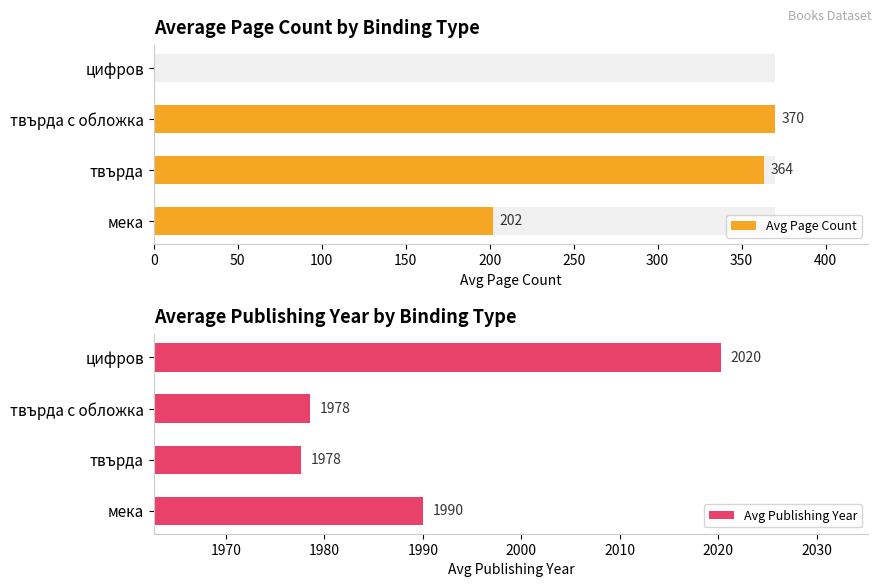

Are the bars grouped side by side (vs. stacked)?

Yes